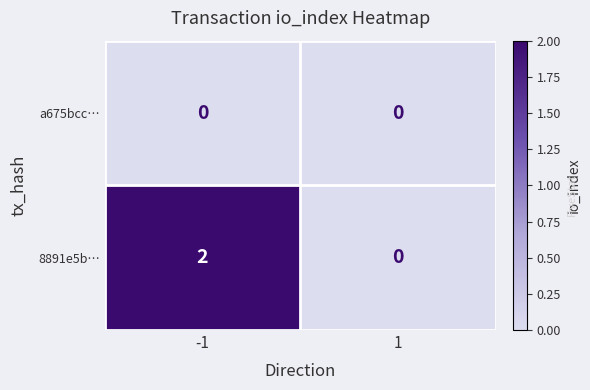

List the series in order of their peak value, highest first.

8891e5b…, a675bcc…